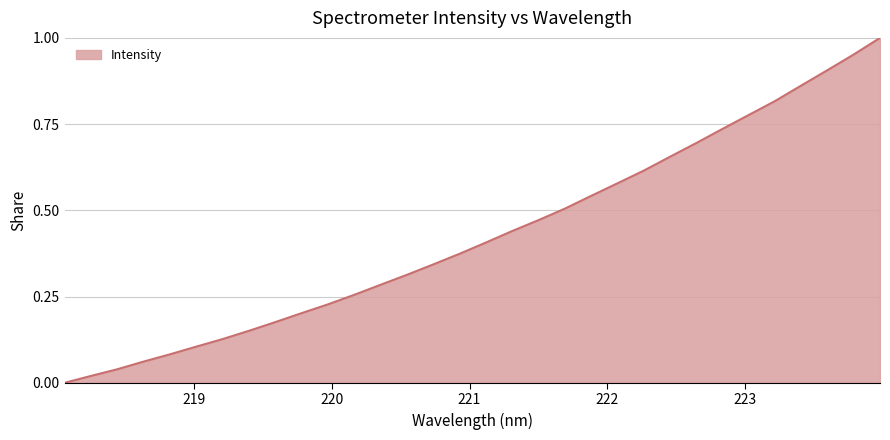

Is this an area chart (filled region under the line)?

Yes